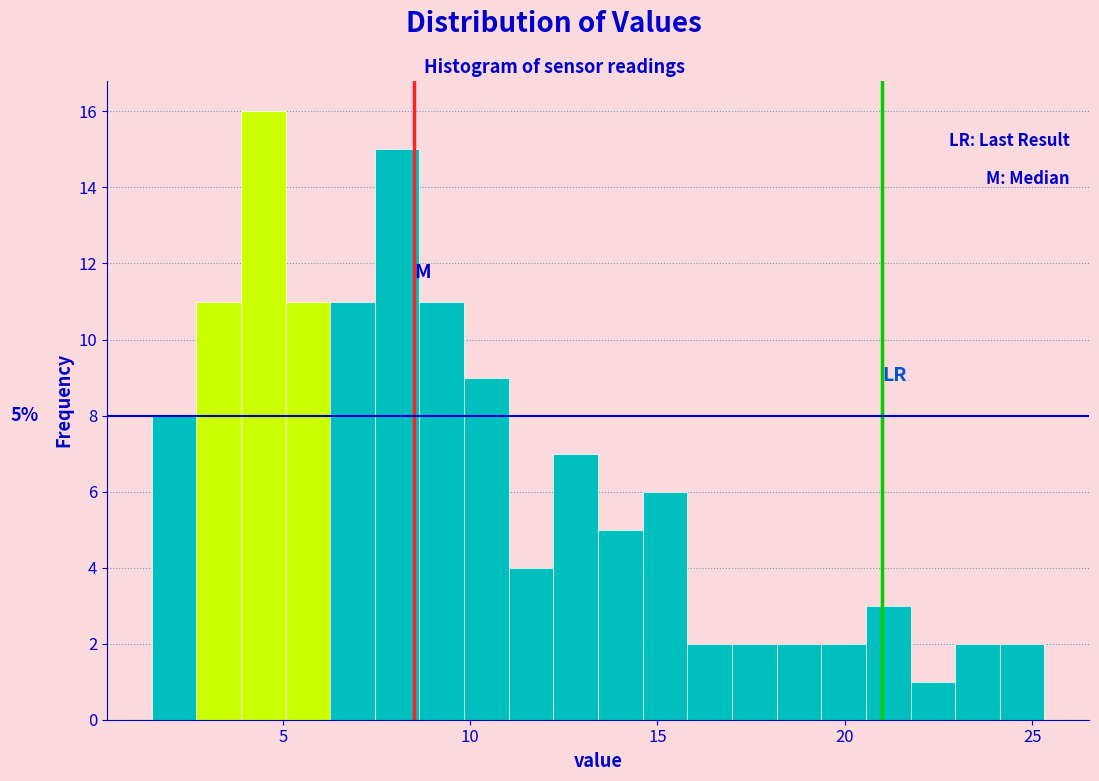

Around what value on the x-axis is the tallest bar? Give the approximate position of its centre, as read against the axis.

4.5